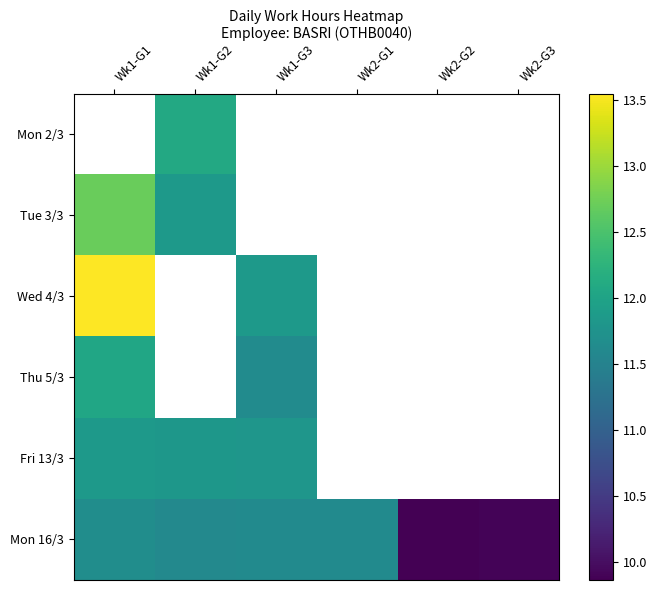

What is the greatest value displayed?

13.6